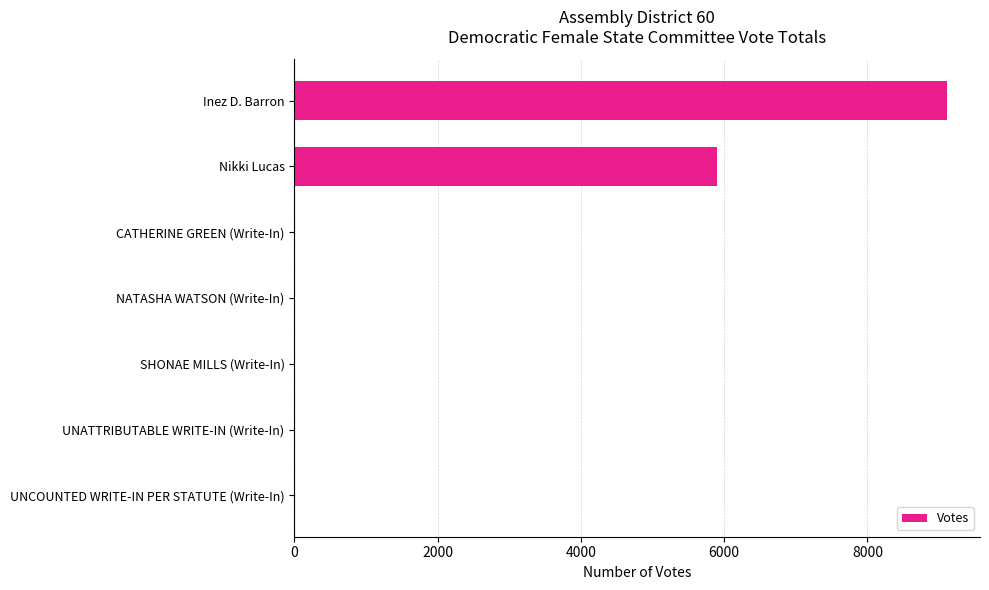

Are the bars horizontal?

Yes